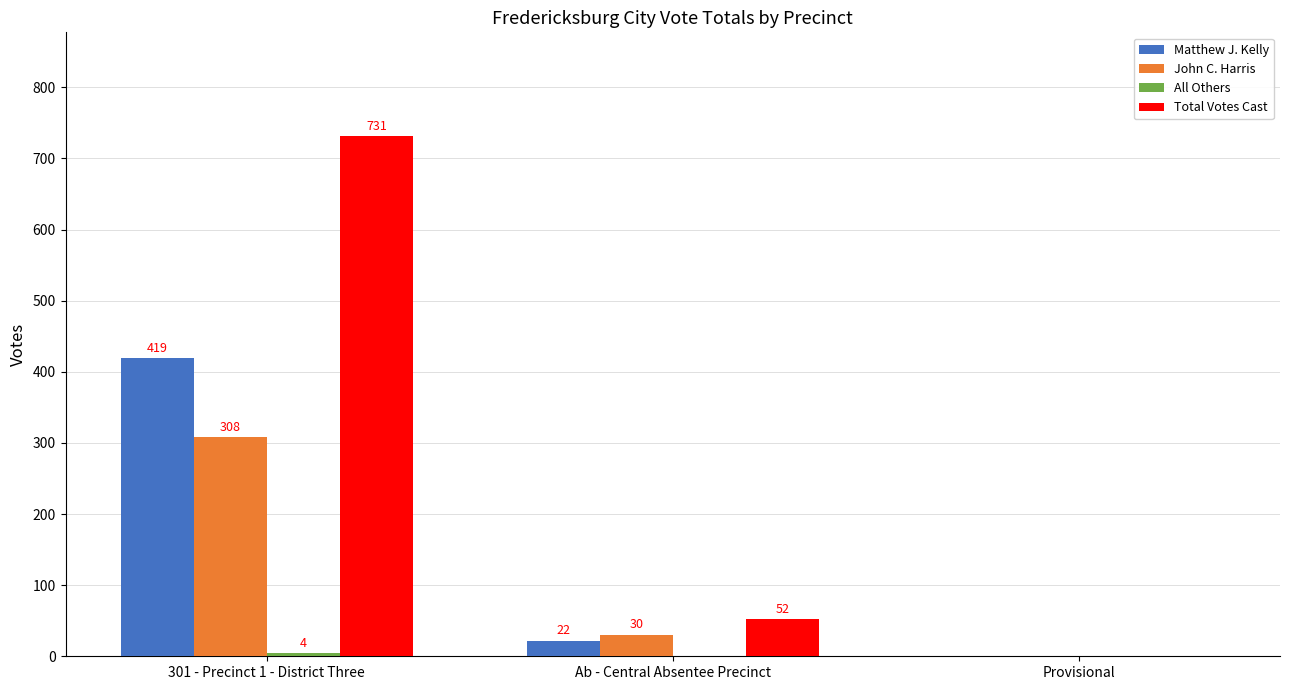

At which label does Total Votes Cast reach its peak?

301 - Precinct 1 - District Three